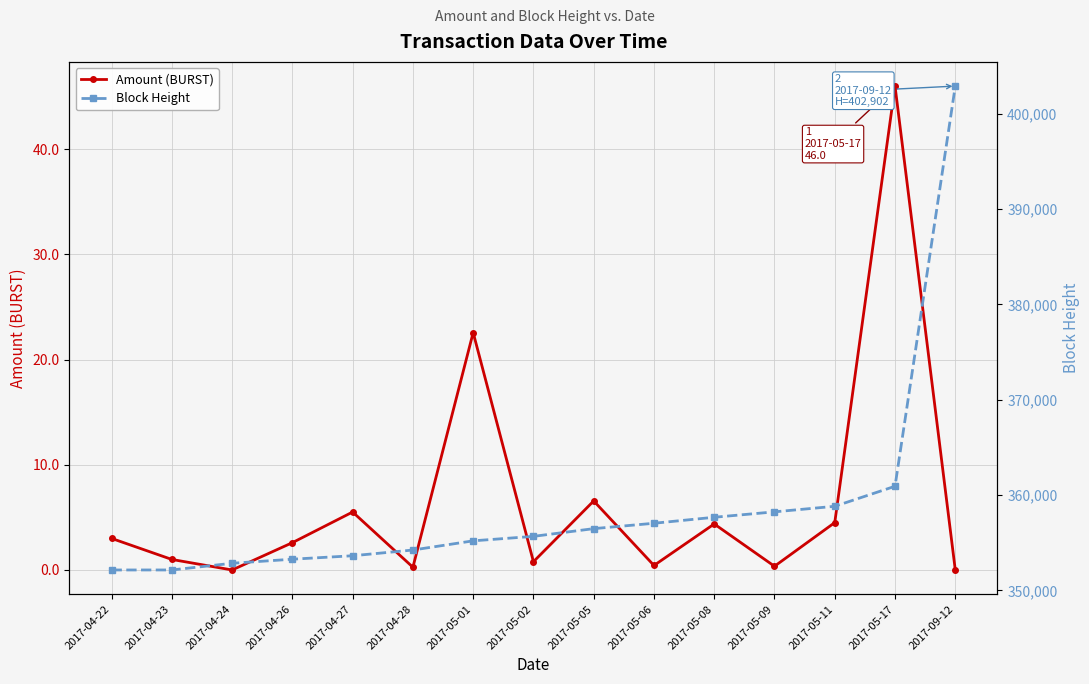

Which category has the highest value in the Amount (BURST) series?

2017-05-17